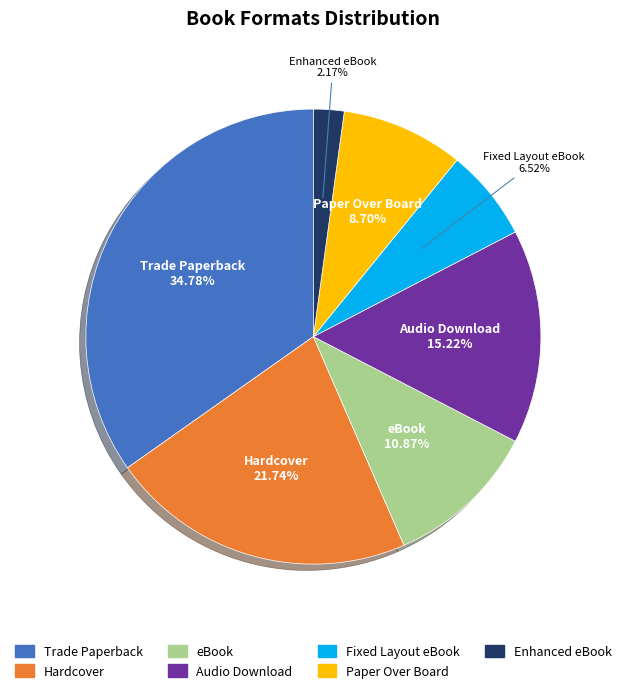

Rank the categories by value from highest to lowest.

Trade Paperback, Hardcover, Audio Download, eBook, Paper Over Board, Fixed Layout eBook, Enhanced eBook